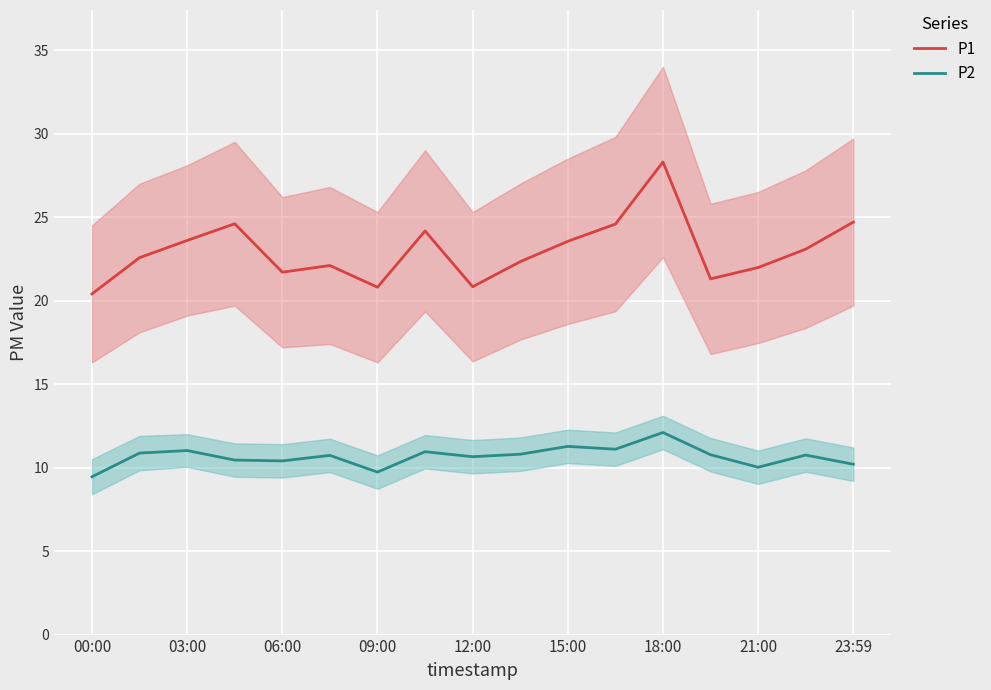

How many lines are shown in the chart?

2